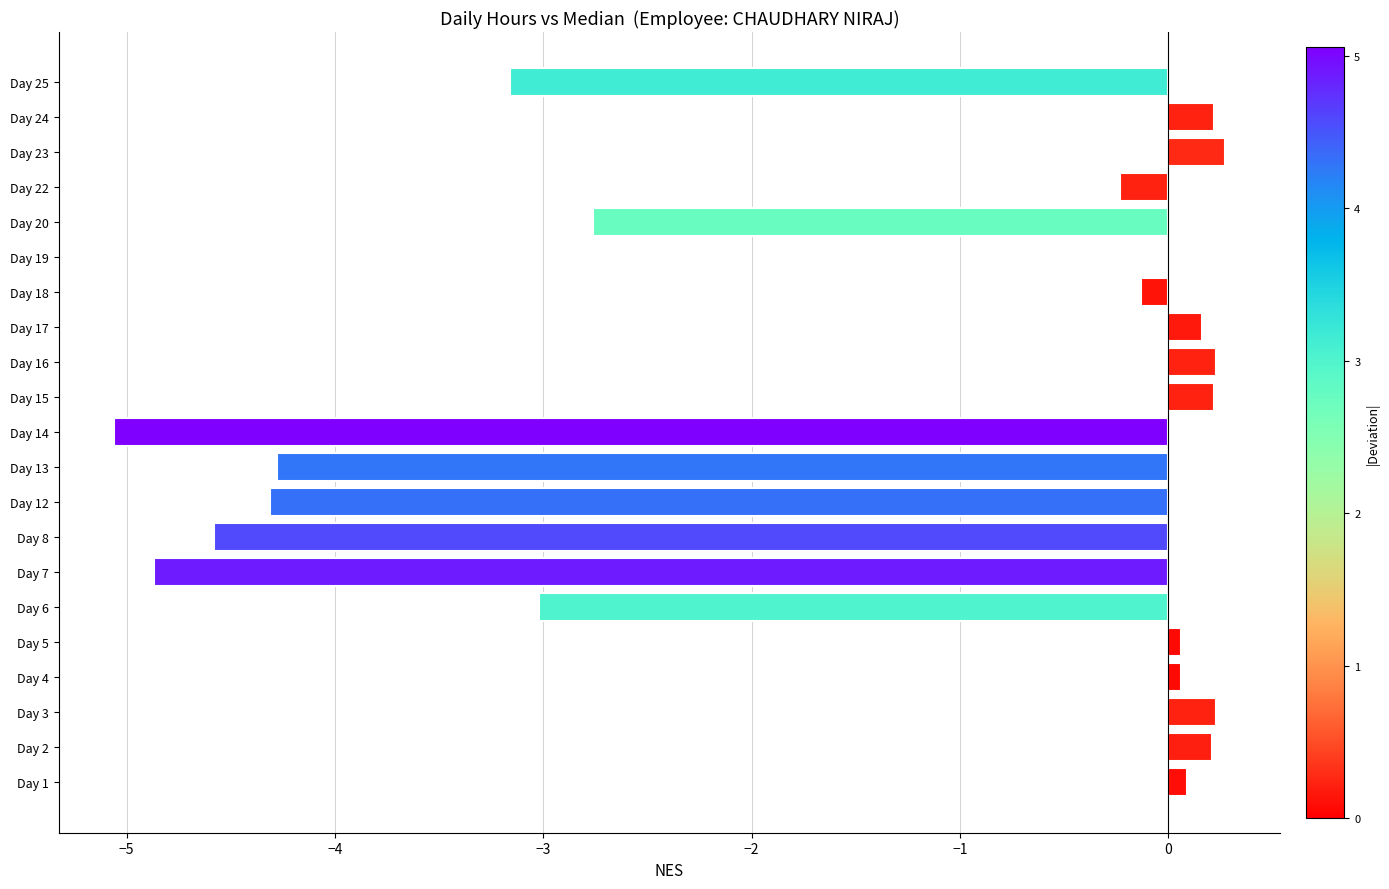

Is it true that the value at Day 8 is -1.1?

False